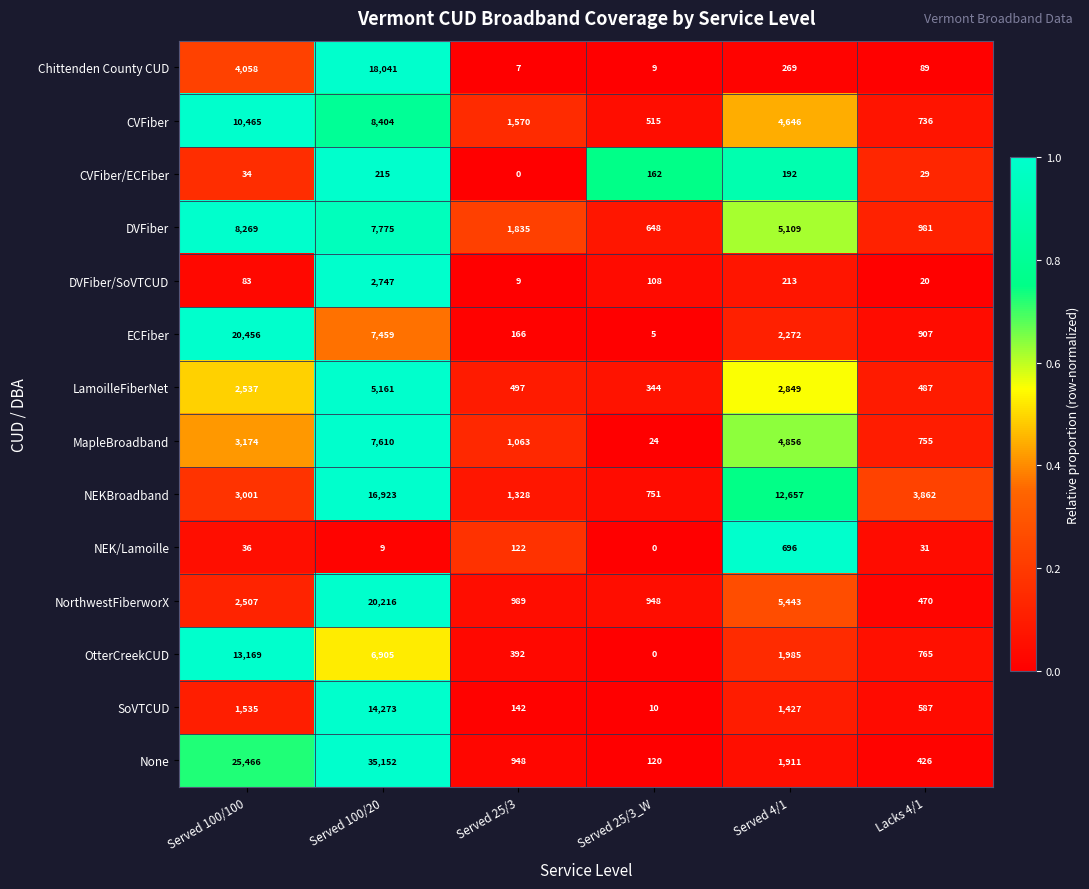

Which series has the largest total across all categories?

None